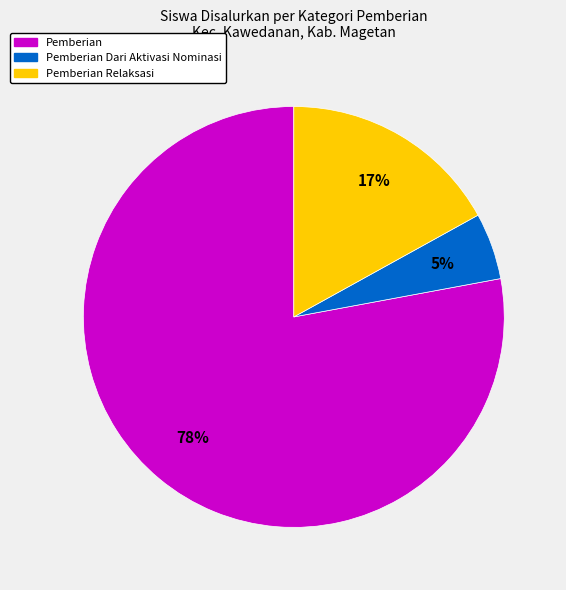

To the nearest percent, what is the difference between the largest and smallest slice percentages?

73%